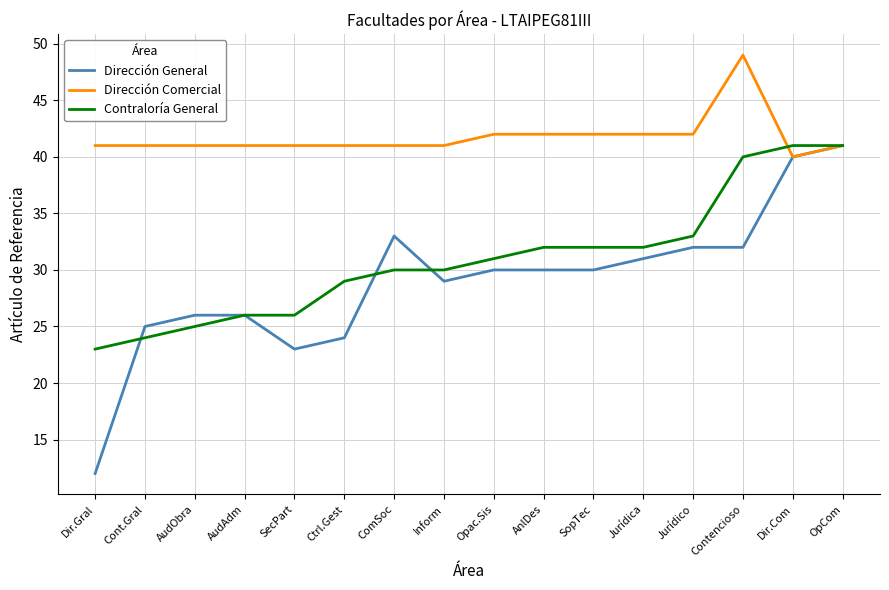

What is the difference between the second highest and minimum values in the Dirección General series?

28